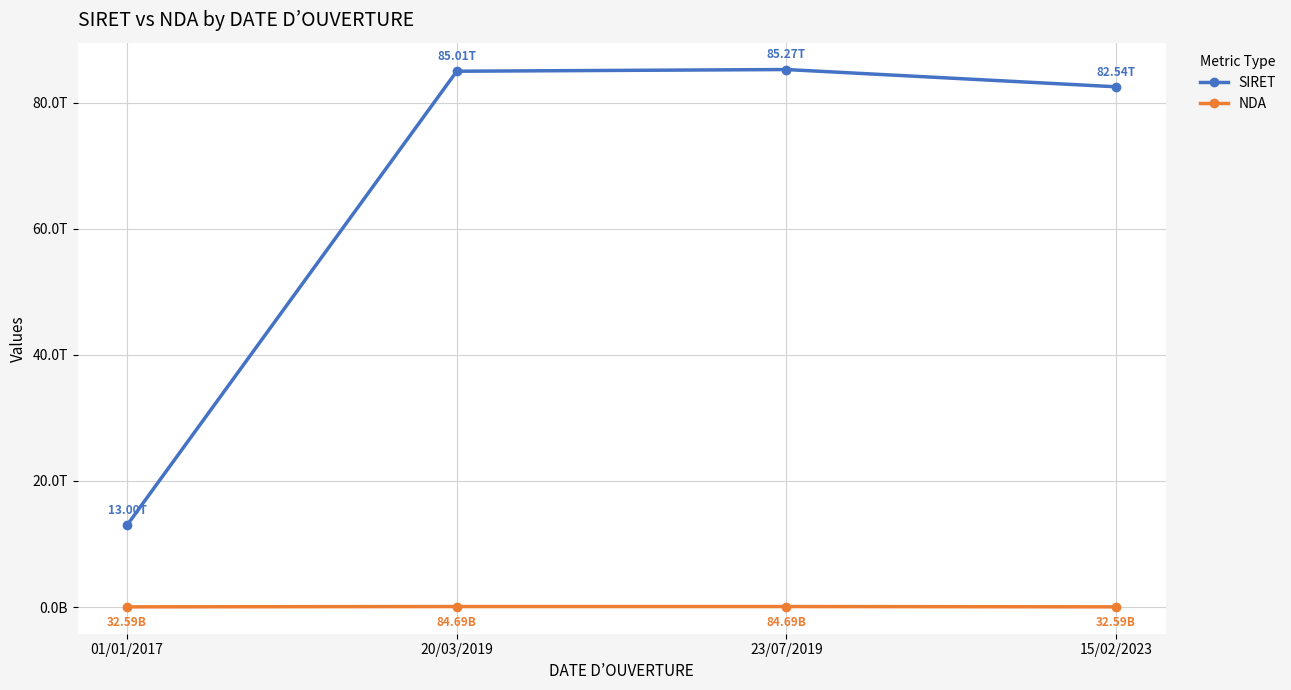

At which category does NDA reach its first local peak?

20/03/2019